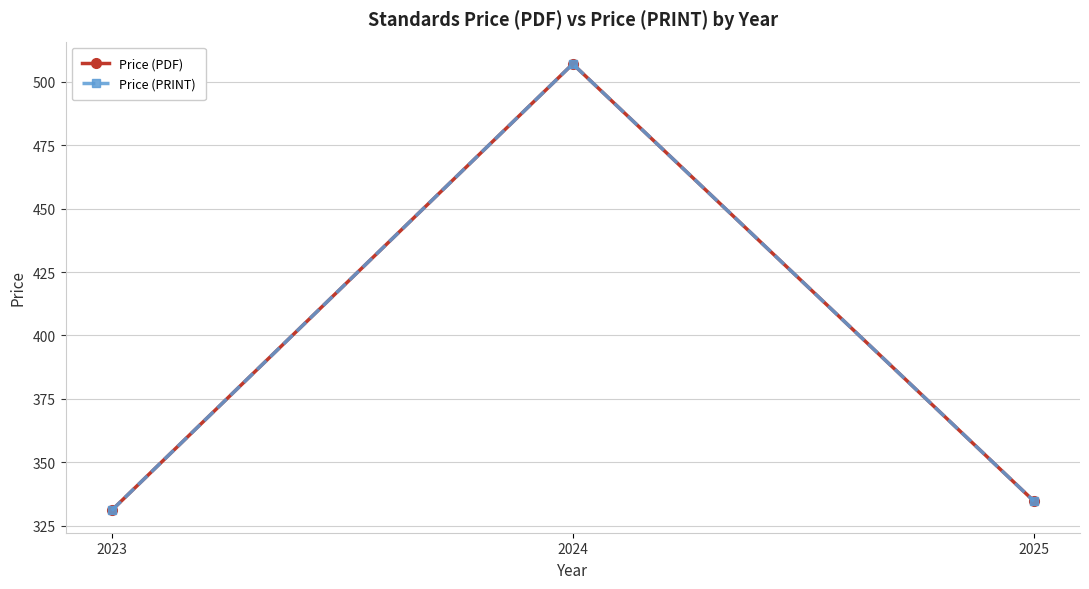

Is this an area chart (filled region under the line)?

No